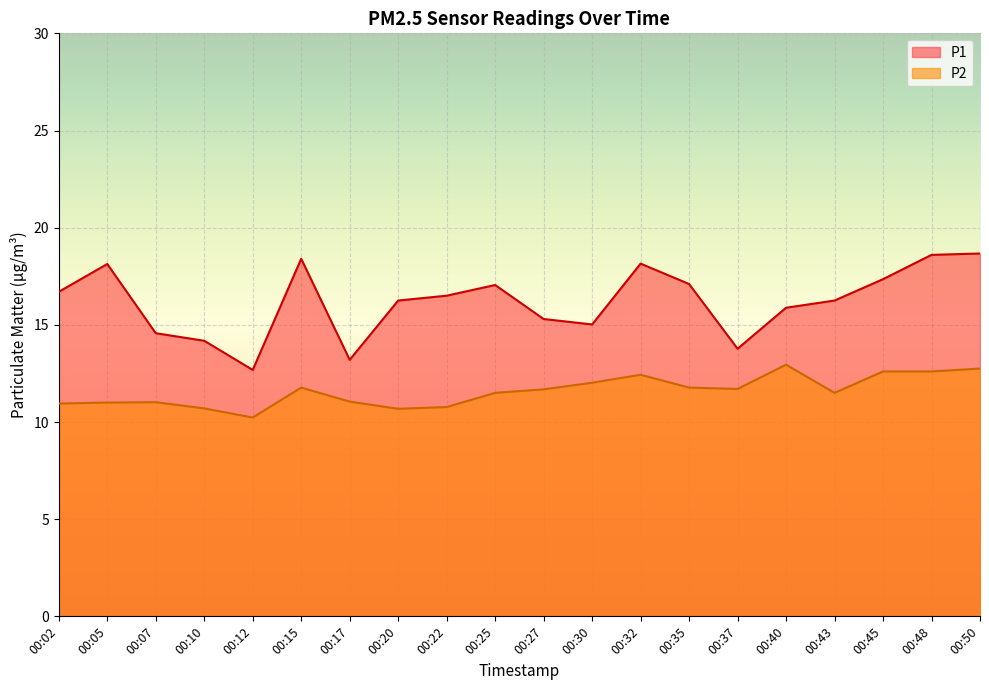

At which label does P1 reach its minimum?

00:12